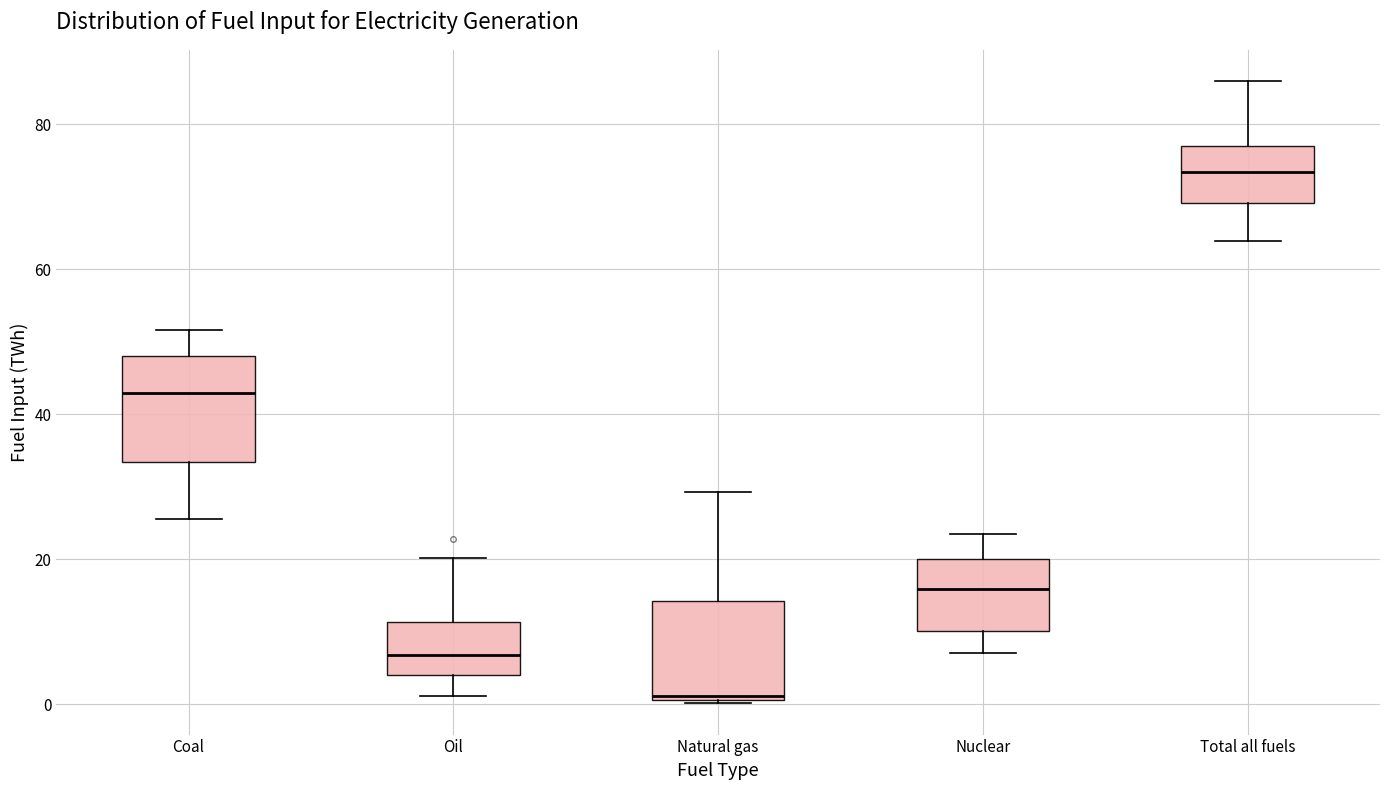

Reading left to right, transcribe this box plot: for each box, give where its median line is, the range the box spans, and where its two whiskers end, as read against the y-axis. The values are not printed on the chart, so give them approximately, as read against the axis.

Coal: median 42, box 34 to 48, whiskers 26 to 52
Oil: median 6, box 4 to 12, whiskers 2 to 20
Natural gas: median 2, box 0 to 14, whiskers 0 to 30
Nuclear: median 16, box 10 to 20, whiskers 8 to 24
Total all fuels: median 74, box 70 to 76, whiskers 64 to 86